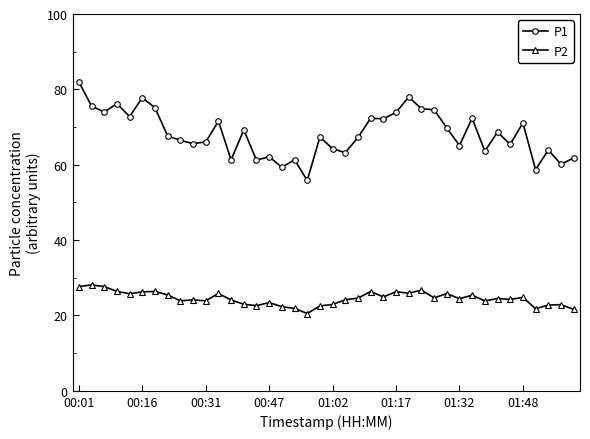

How many data points does each series have?

40